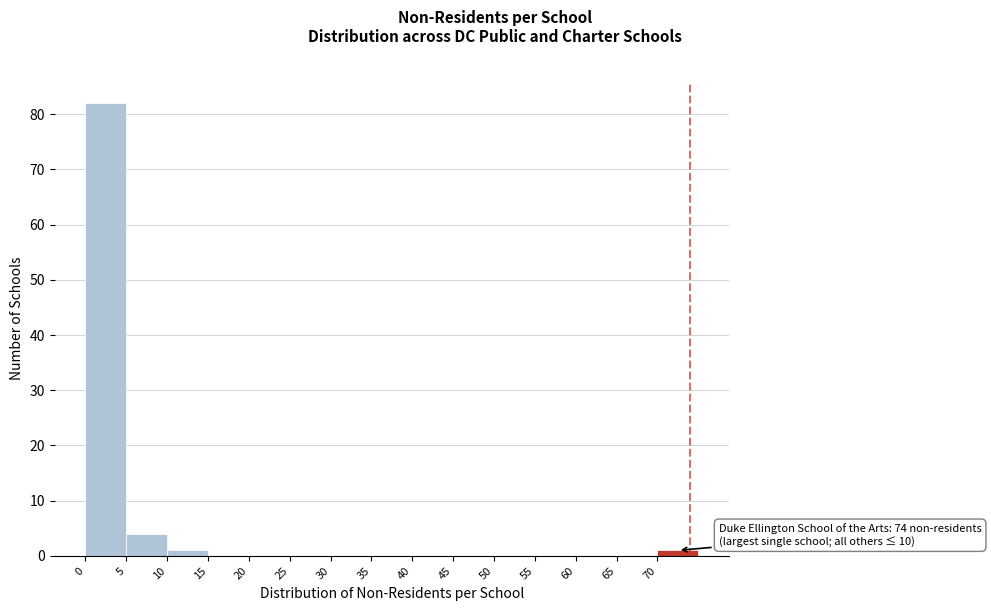

Over which range of the x-axis is the bar tallest?

0 to 5